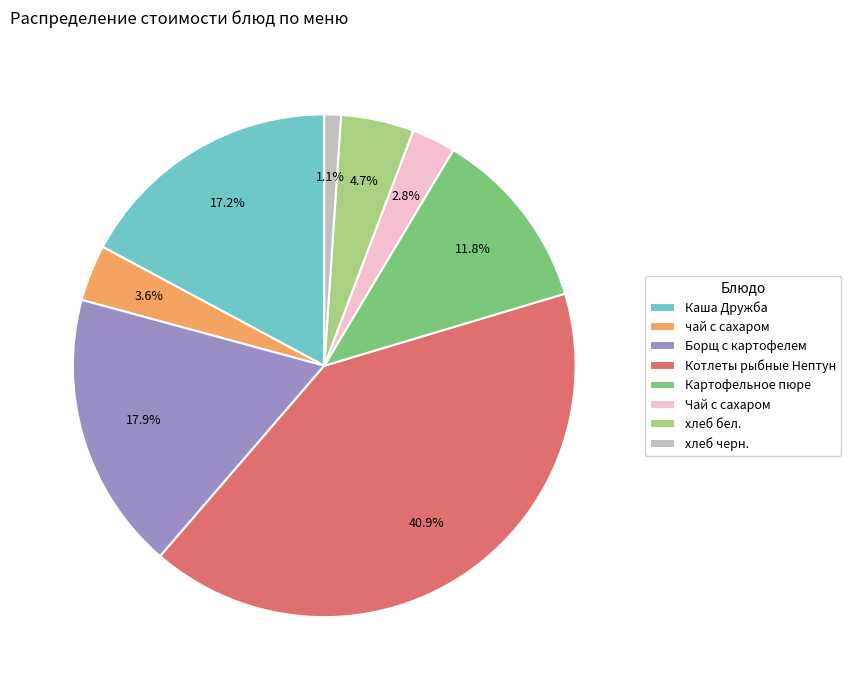

Is there any slice that represents more than half of the pie?

No